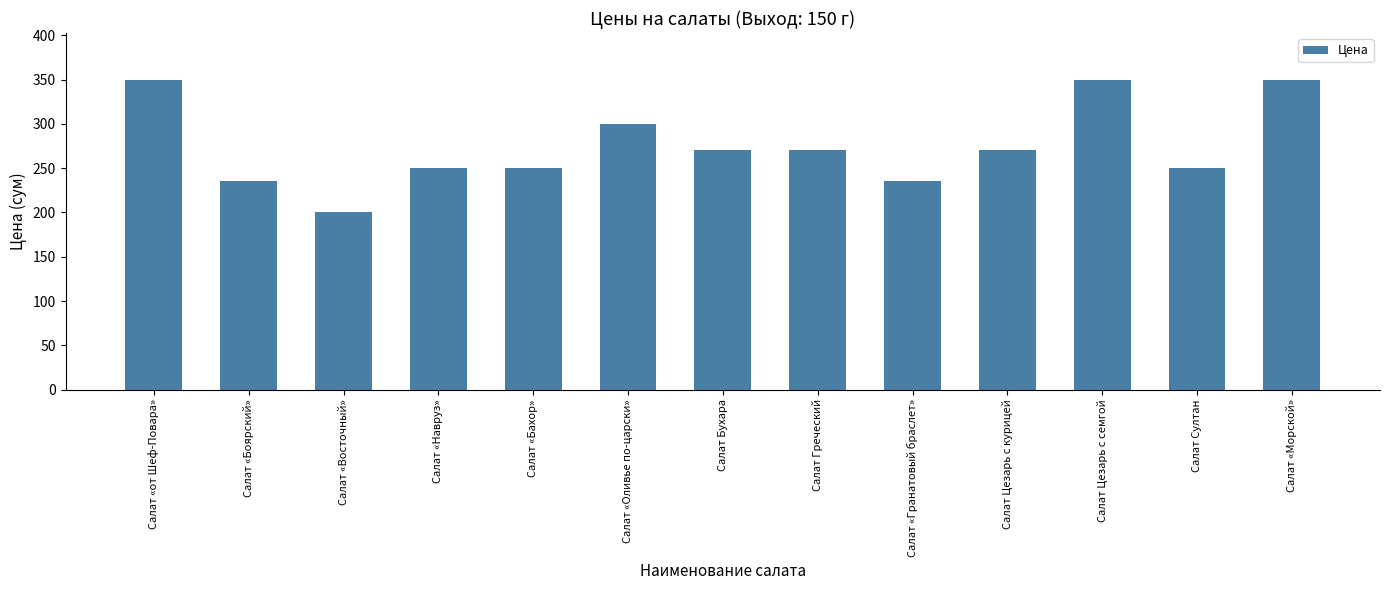

What is the difference between the maximum and minimum values?

150